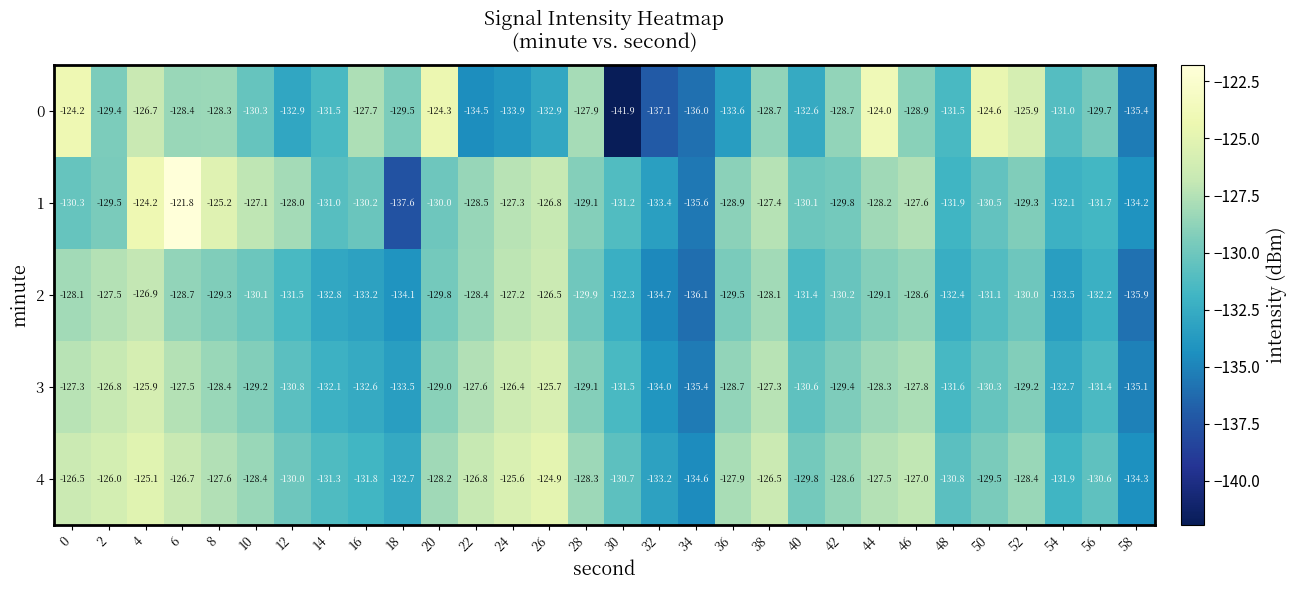

True or false: 2 has a value of -129.1 at 44.

True